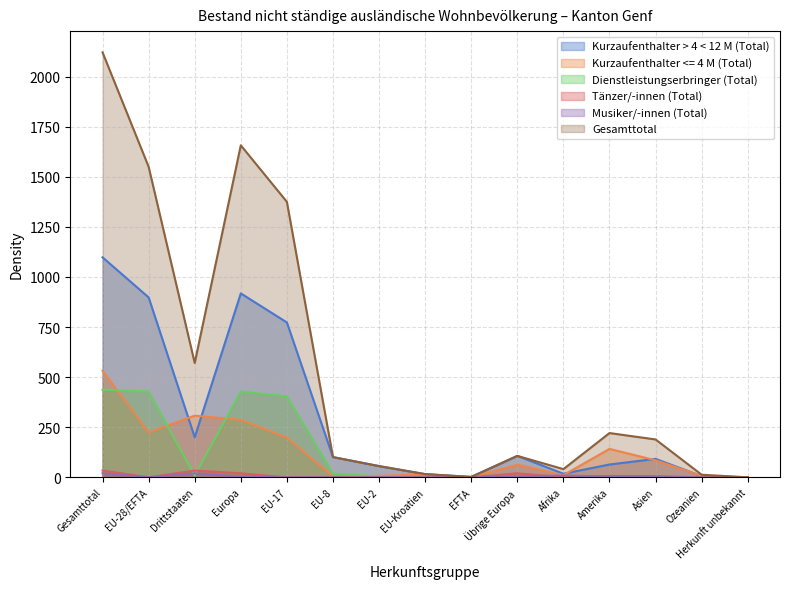

The value of Tänzer/-innen (Total) at EFTA is 19. True or false?

False